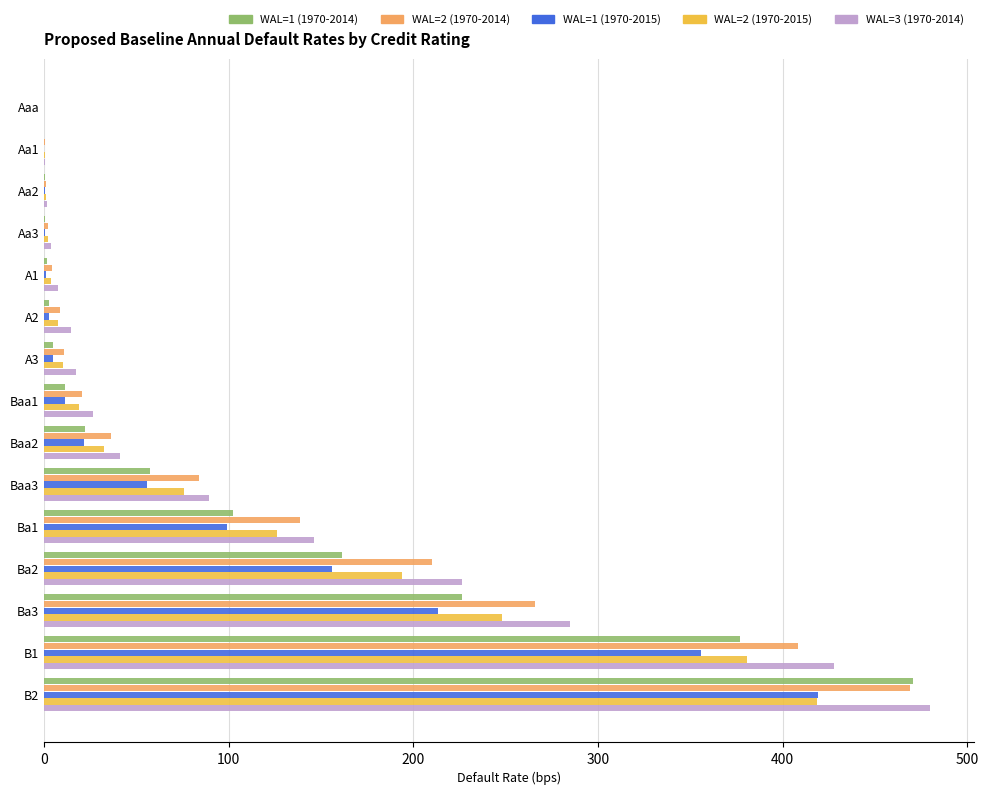

What is the sum of all WAL=1 (1970-2014) values?

1437.8